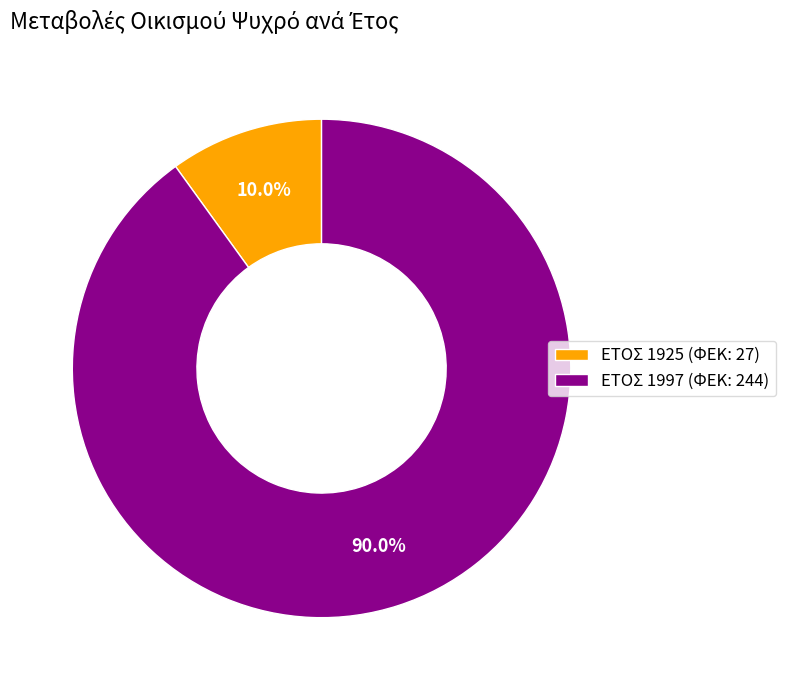

How much of the chart is everything except ΕΤΟΣ 1997 (ΦΕΚ: 244)?

10.0%